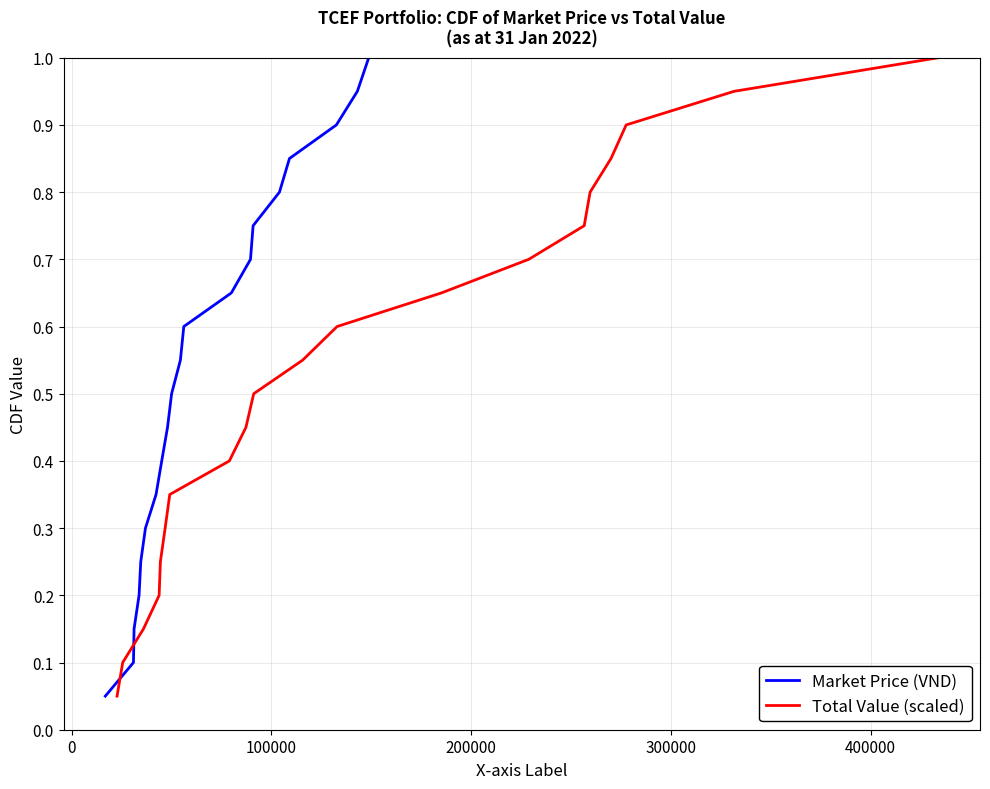

What is the smallest value displayed?

0.1